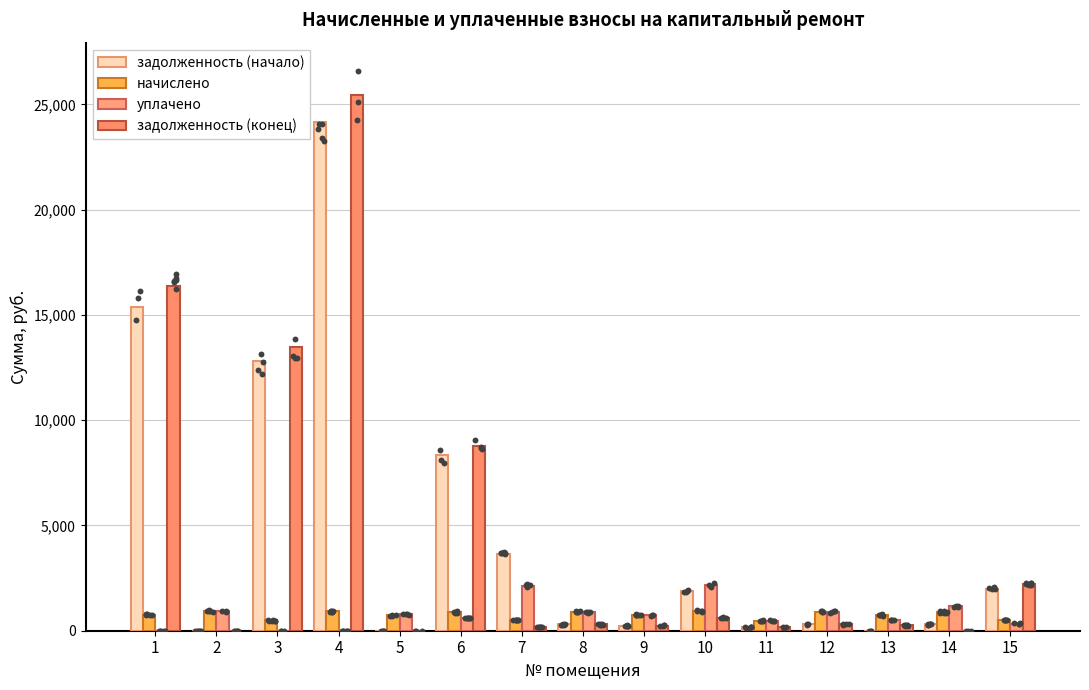

What are all the series names shown in the legend?

задолженность (начало), начислено, уплачено, задолженность (конец)